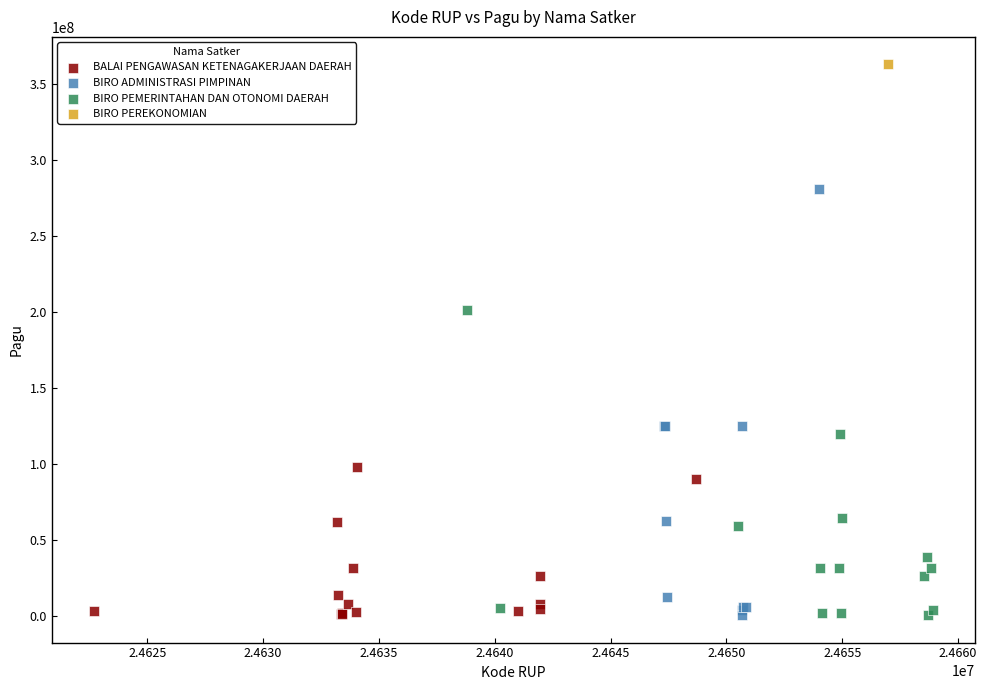

What are all the series names shown in the legend?

BALAI PENGAWASAN KETENAGAKERJAAN DAERAH, BIRO ADMINISTRASI PIMPINAN, BIRO PEMERINTAHAN DAN OTONOMI DAERAH, BIRO PEREKONOMIAN